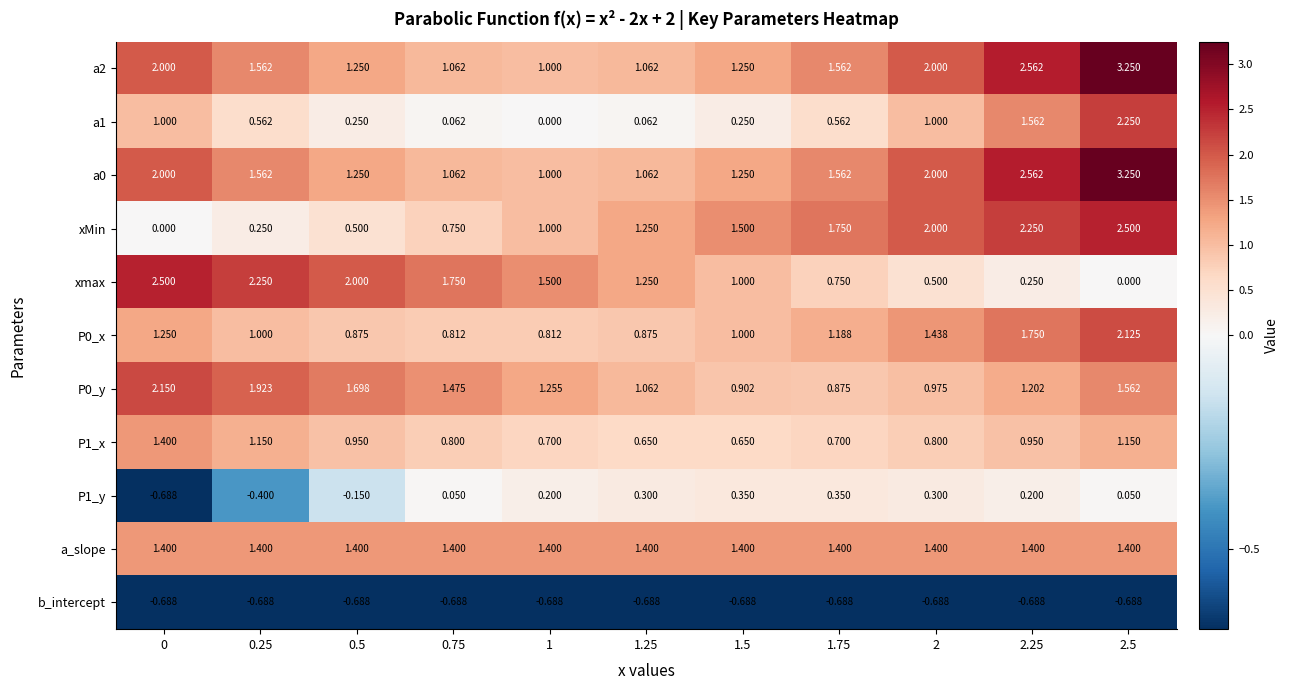

Is the value of P1_y at 2 greater than the value of P1_x at 0.25?

No